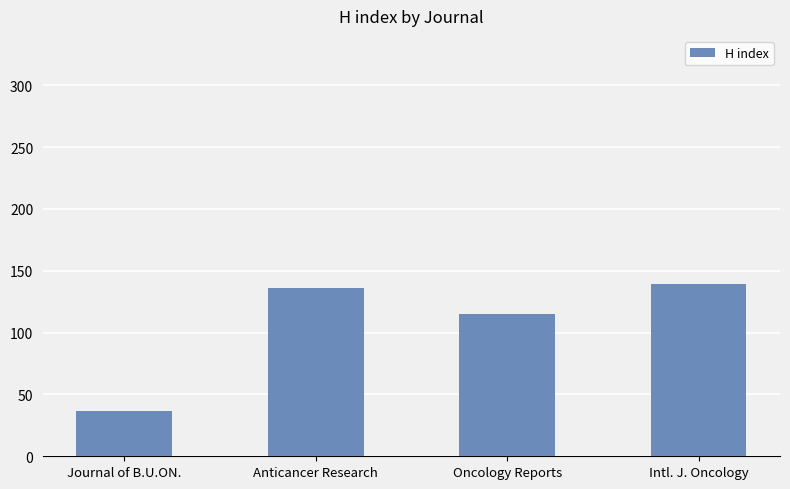

What is the sum of all values?

427